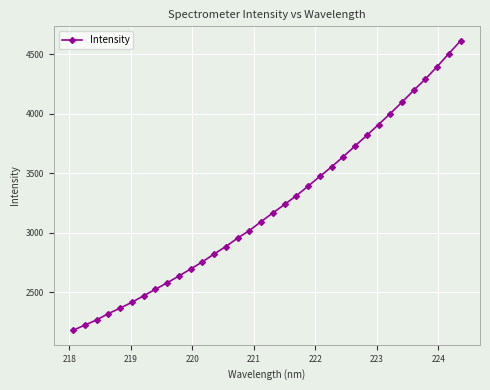

Count the number of categories in the chart.

34